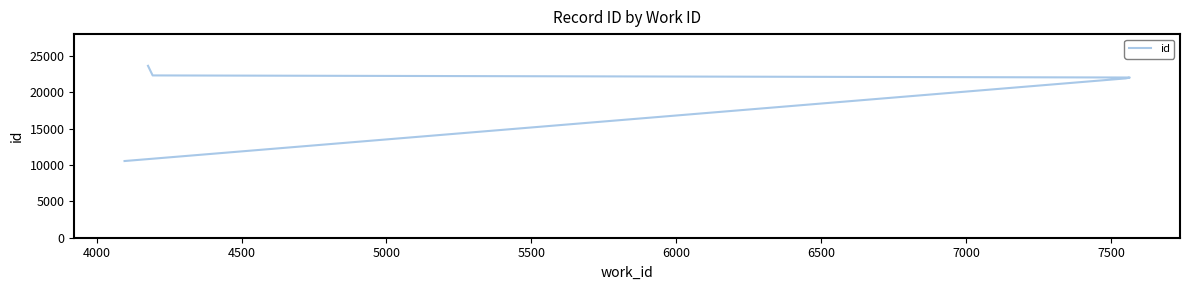

How many categories are shown in the chart?

7